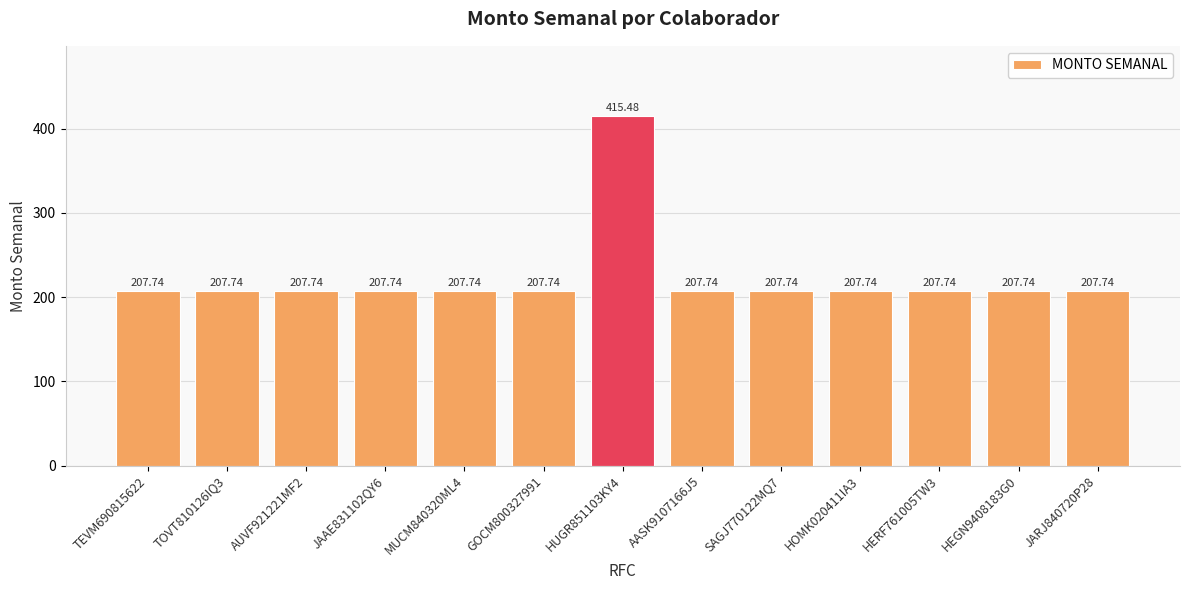

What is the label of the 11th bar from the left?

HERF761005TW3